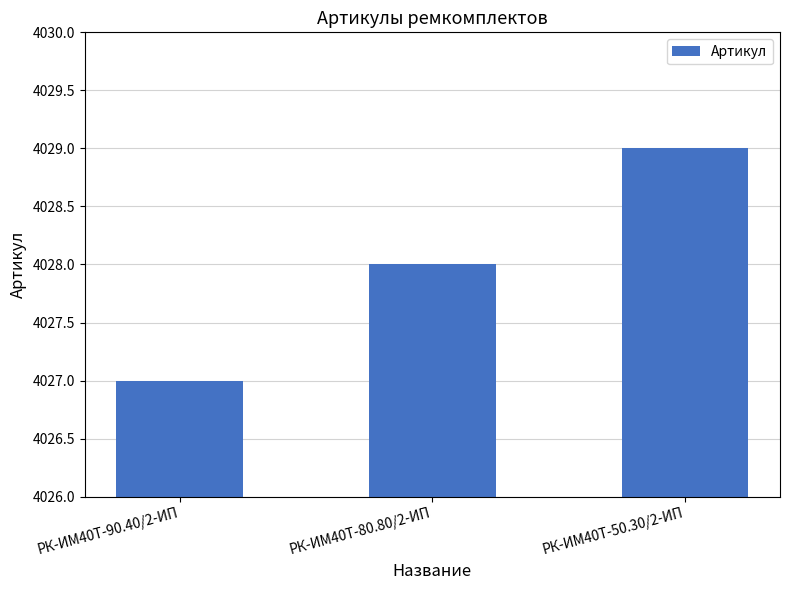

What is the average value?

4028